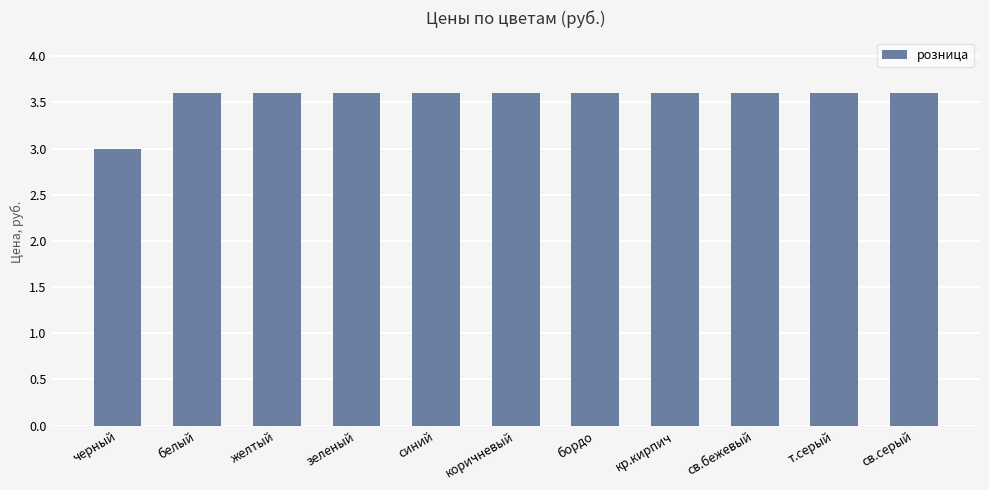

The chart shows a value of 3.6 at кр.кирпич. True or false?

True